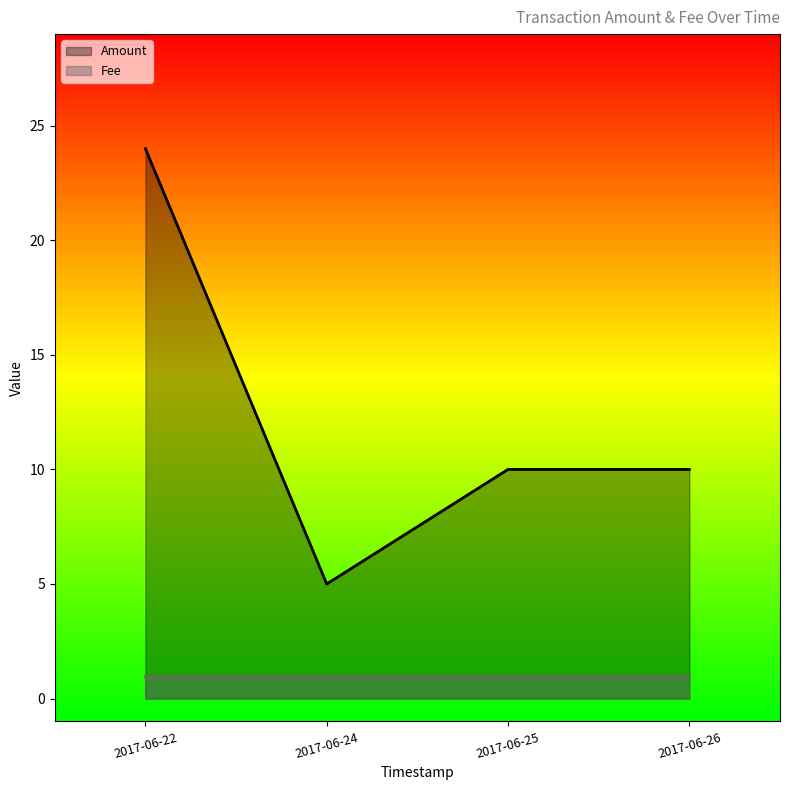

What is the difference between the maximum and minimum values?

19